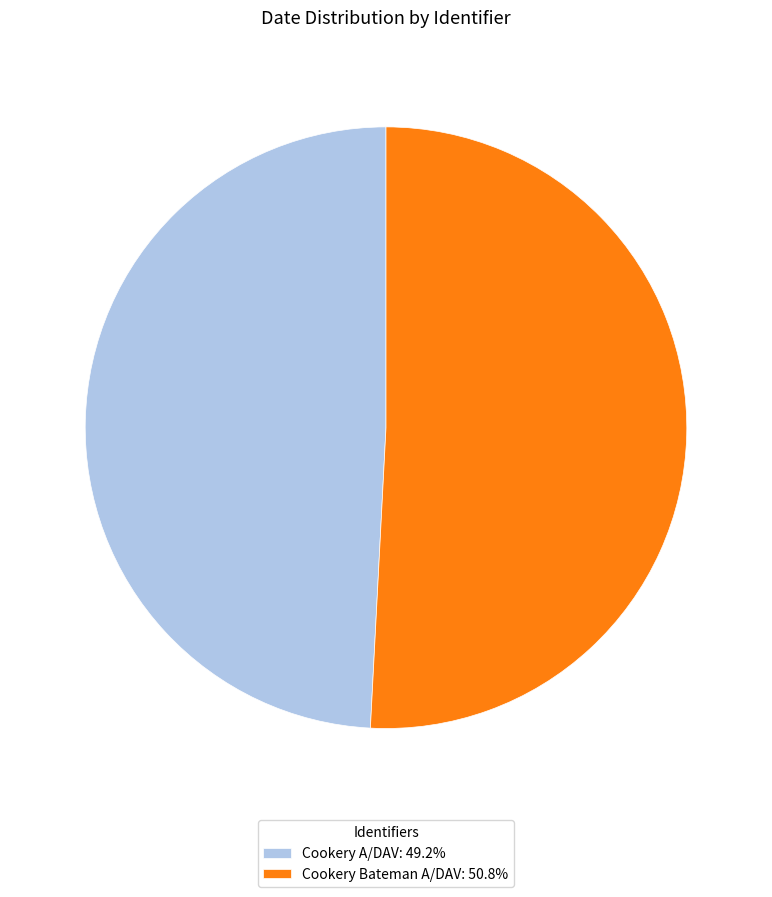

What is the ratio of the value at Cookery Bateman A/DAV: 50.8% to the value at Cookery A/DAV: 49.2%?

1.0